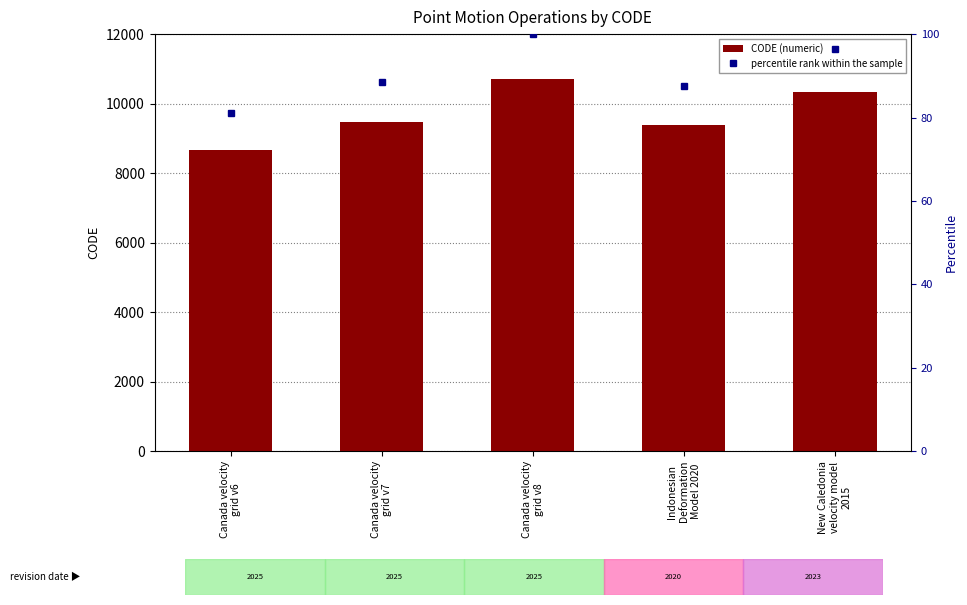

What is the lowest value of the CODE (numeric) series?

8676